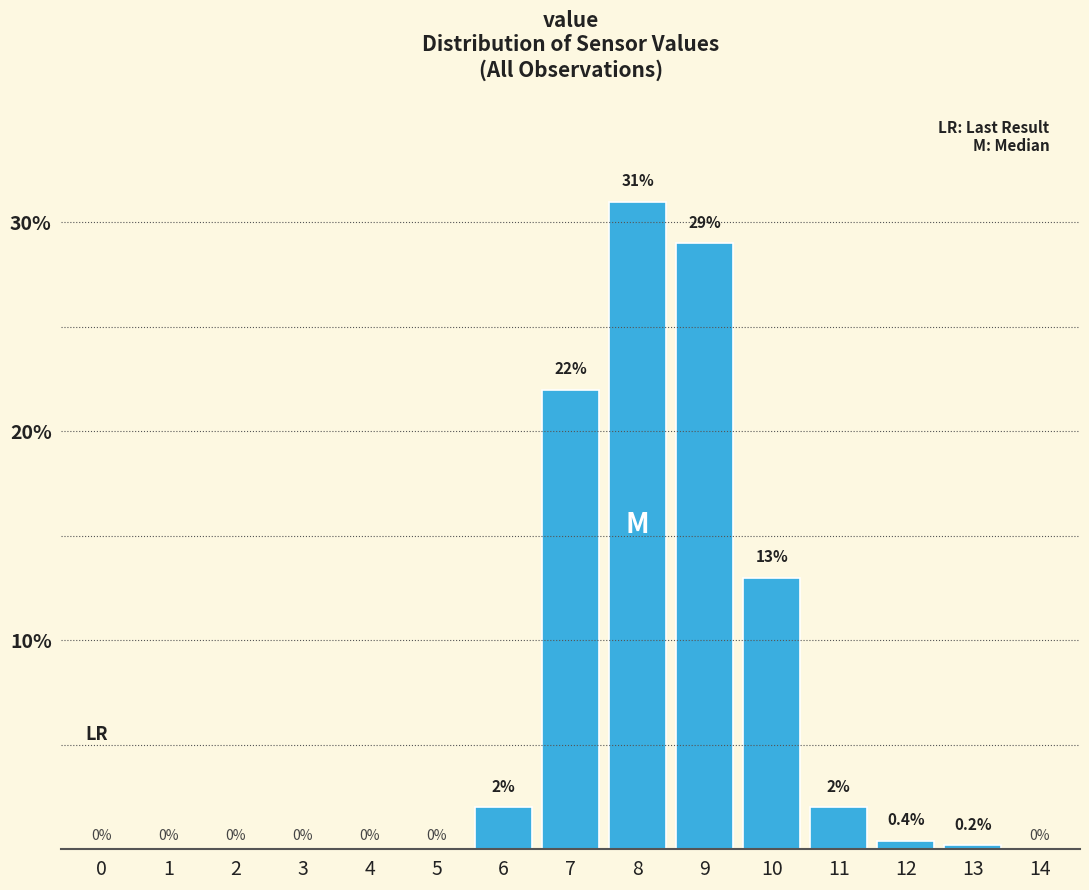

Reading left to right, extract all data points from this chart.

0=0.0	1=0.0	2=0.0	3=0.0	4=0.0	5=0.0	6=2.0	7=22.0	8=31.0	9=29.0	10=13.0	11=2.0	12=0.4	13=0.2	14=0.0